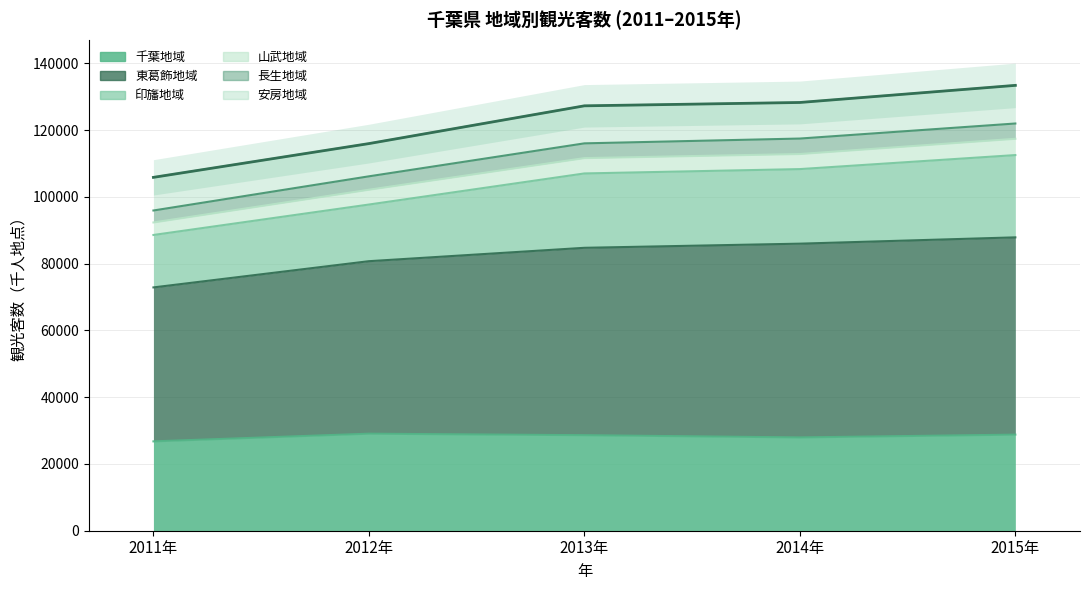

List the labels in order of 山武地域 value, largest first.

2015年, 2013年, 2014年, 2012年, 2011年